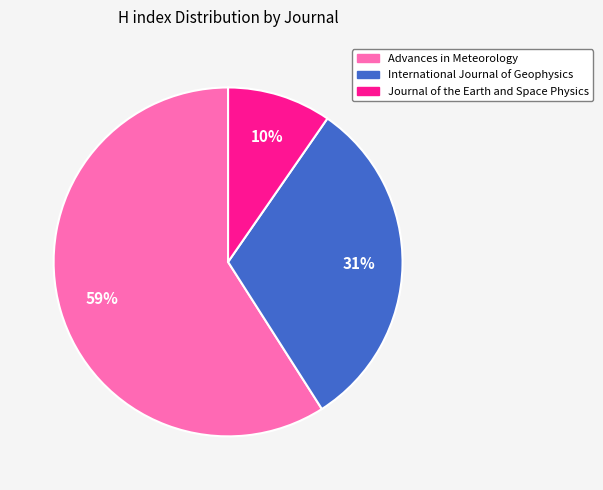

How many slices are in this pie chart?

3